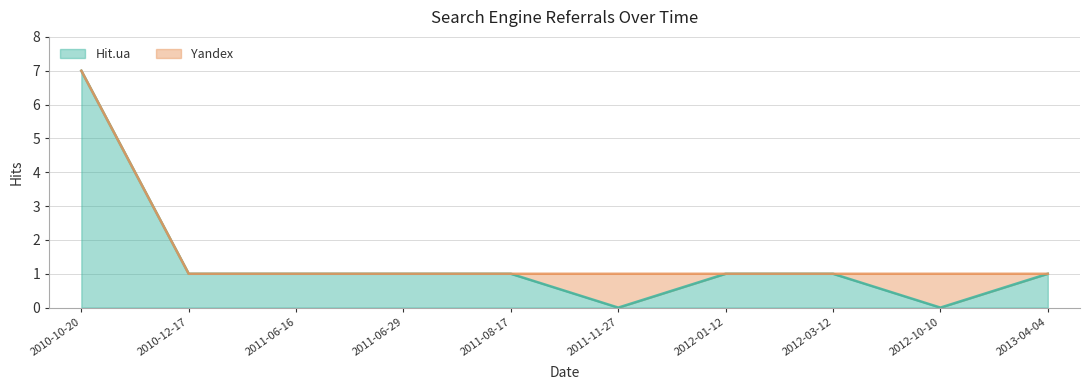

Which label corresponds to the smallest value in the chart?

2011-11-27